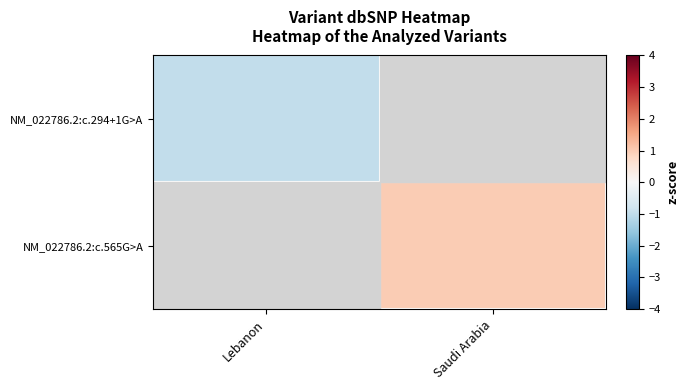

At which category does the chart reach its peak across all series?

Saudi Arabia